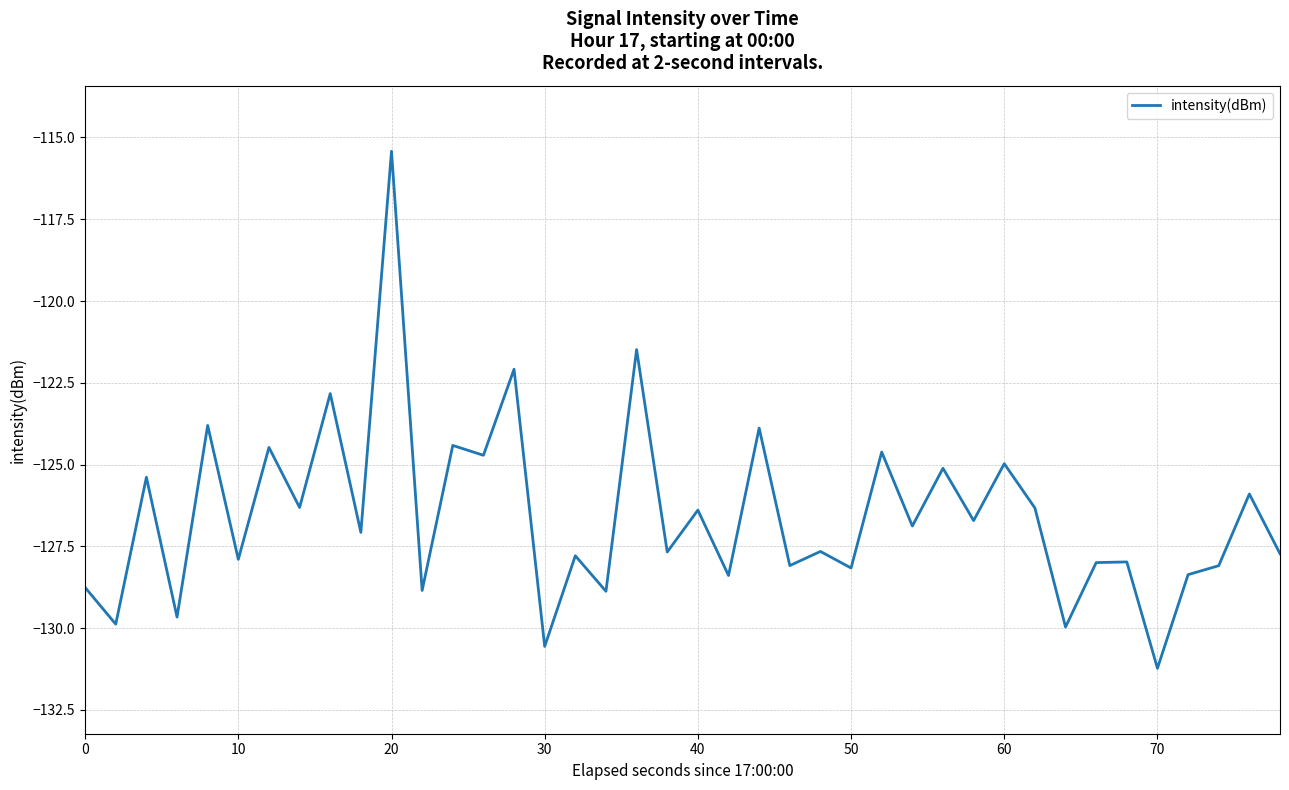

What is the smallest value displayed?

-131.2